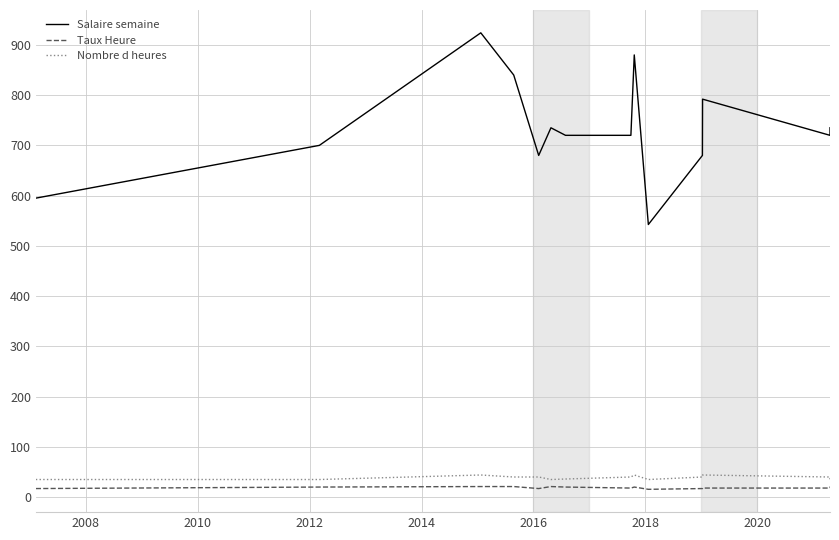

What is the greatest value displayed?

924.0